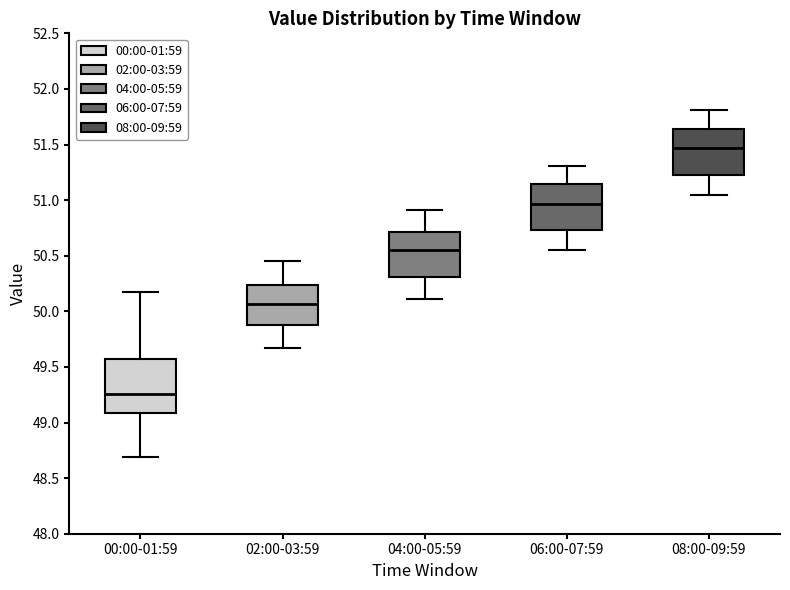

Which box is the tallest, from its lower edge to its upper edge?

00:00-01:59